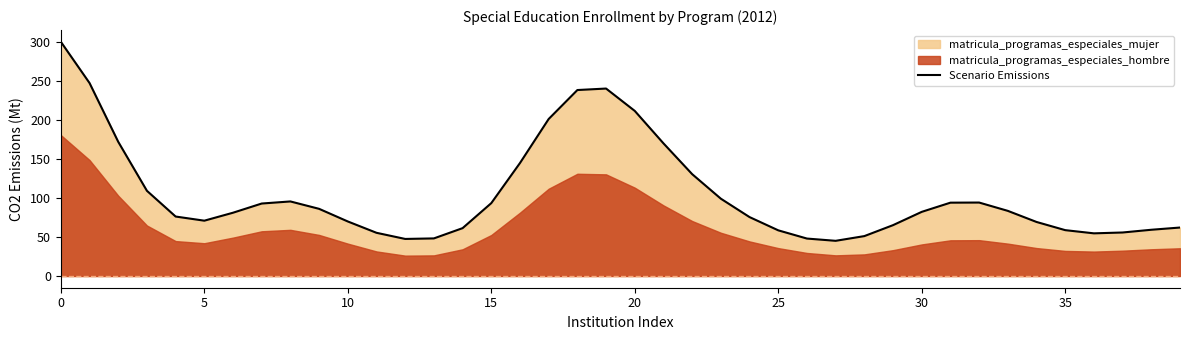

Reading left to right, list all the values displayed in this chart.

299.9	247.1	171.8	109.1	76.1	70.8	81.0	92.8	95.5	86.0	69.8	55.3	47.5	48.1	61.3	93.3	144.7	201.0	238.1	240.0	211.4	169.8	130.4	99.0	75.4	58.5	48.0	45.1	51.1	65.1	82.1	93.9	94.1	83.4	69.2	58.7	54.6	55.7	59.2	62.1